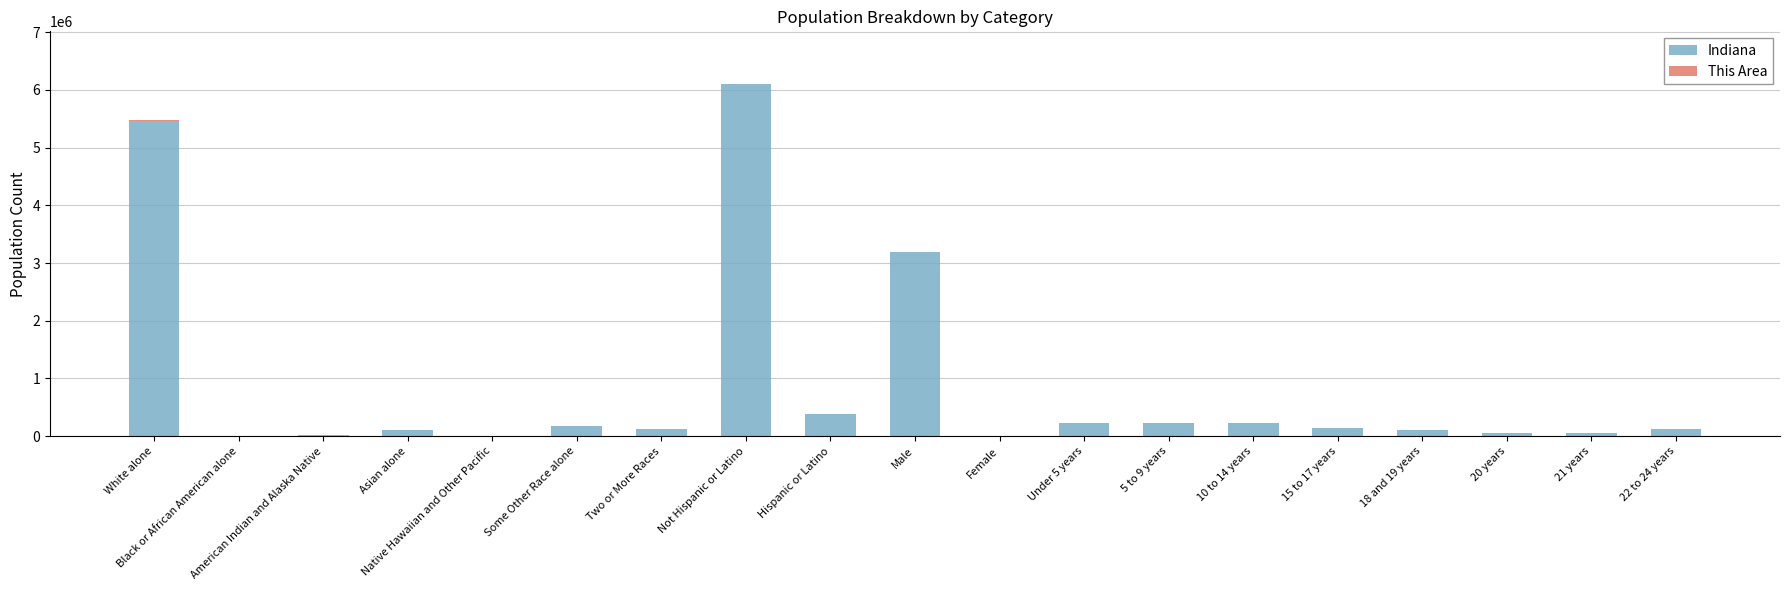

What is the highest value of the Indiana series?

6094095